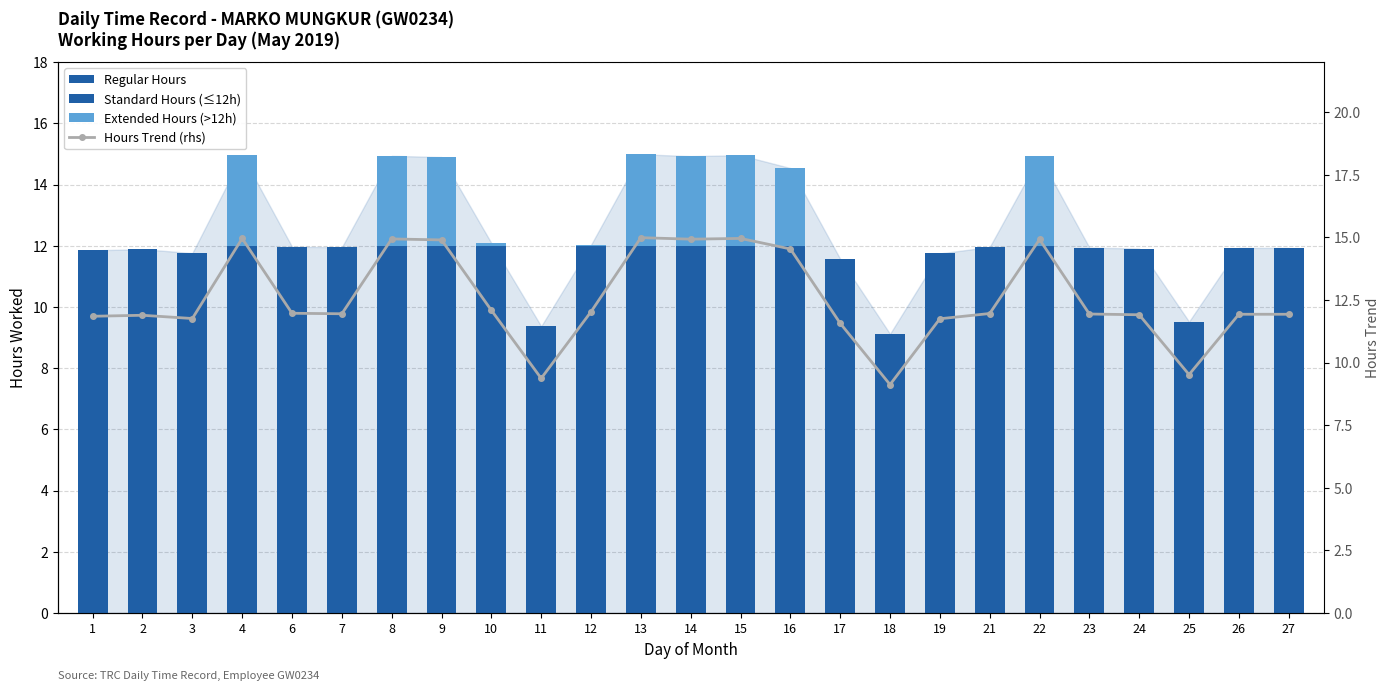

The value of Hours Trend (rhs) at 6 is 5.7. True or false?

False